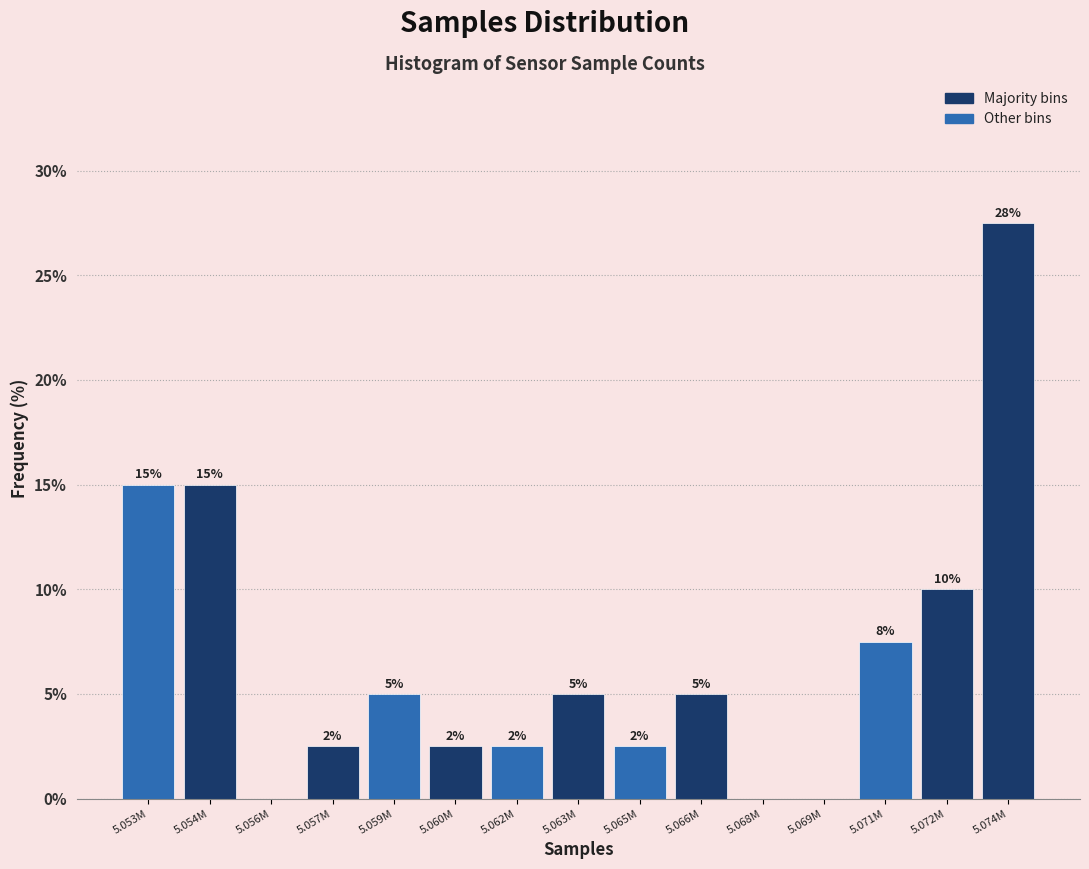

At which label does the data first exceed 5?

5.053M